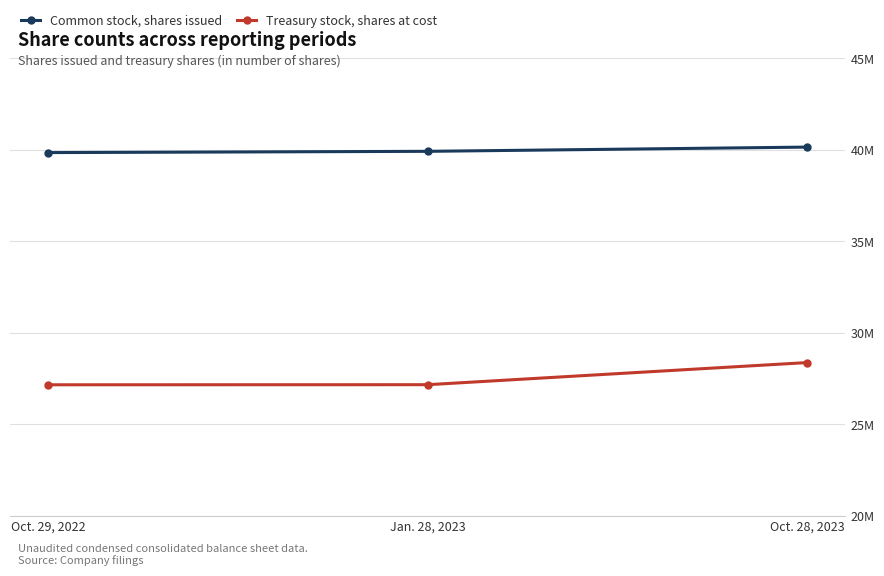

List the labels in order of Common stock, shares issued value, smallest first.

Oct. 29, 2022, Jan. 28, 2023, Oct. 28, 2023